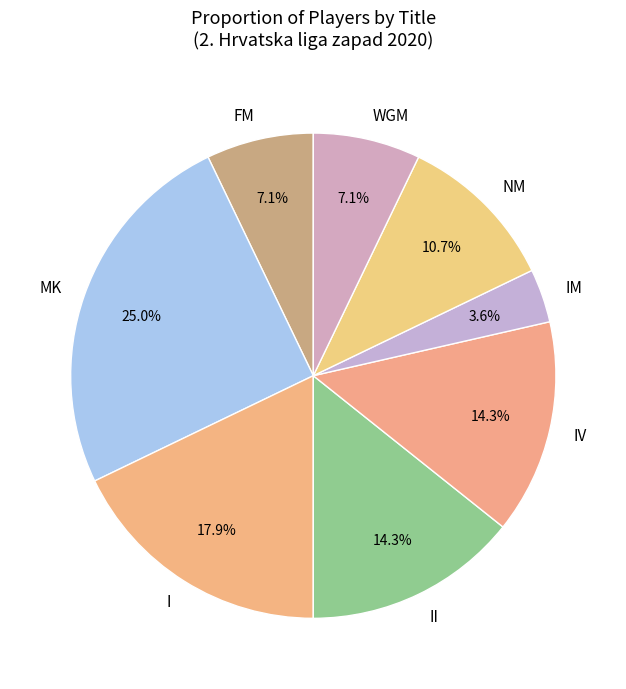

Does IM represent more than half of the total?

No